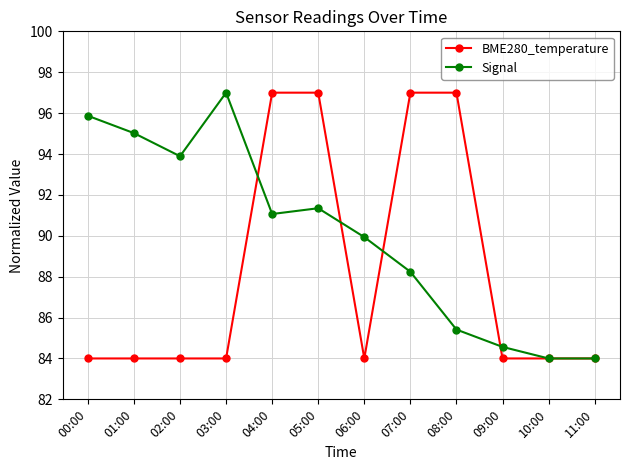

What is the highest value of the BME280_temperature series?

97.0